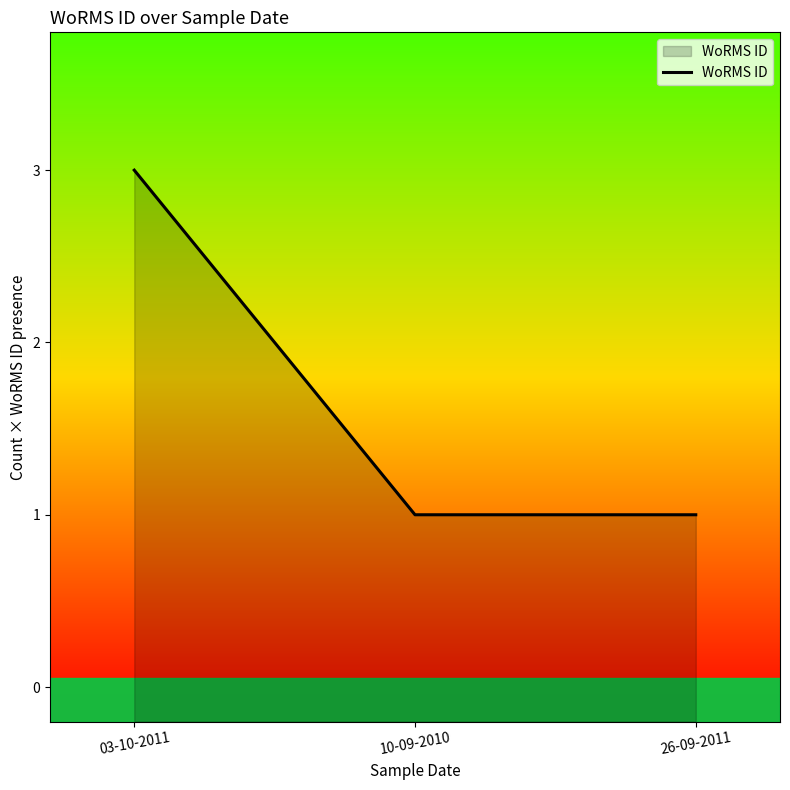

The value at 03-10-2011 is 3. True or false?

True